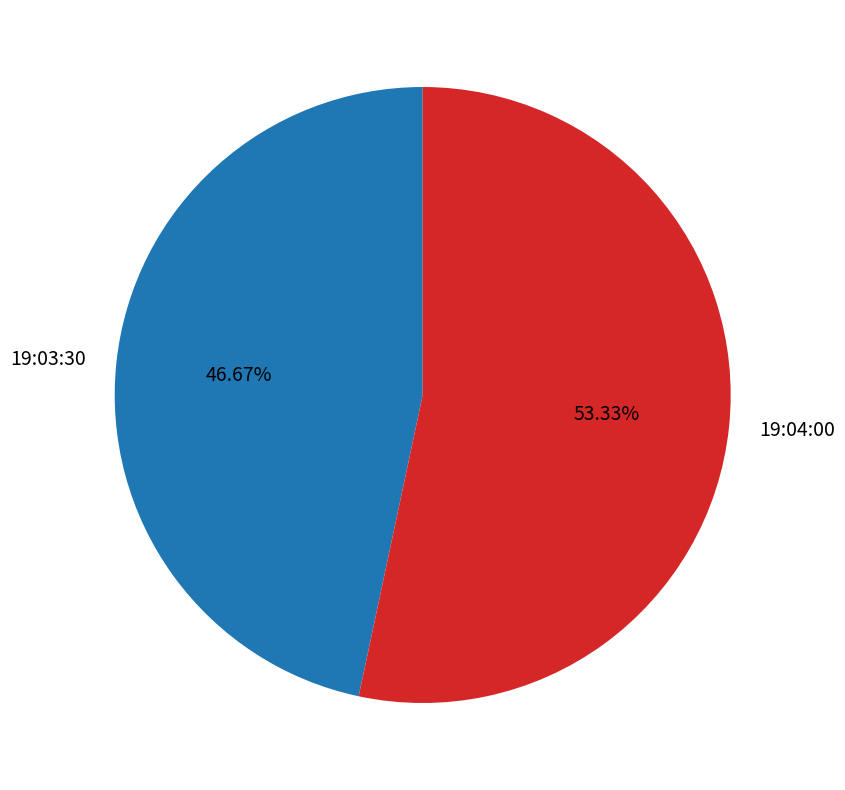

To the nearest percent, what is the difference between the largest and smallest slice percentages?

7%